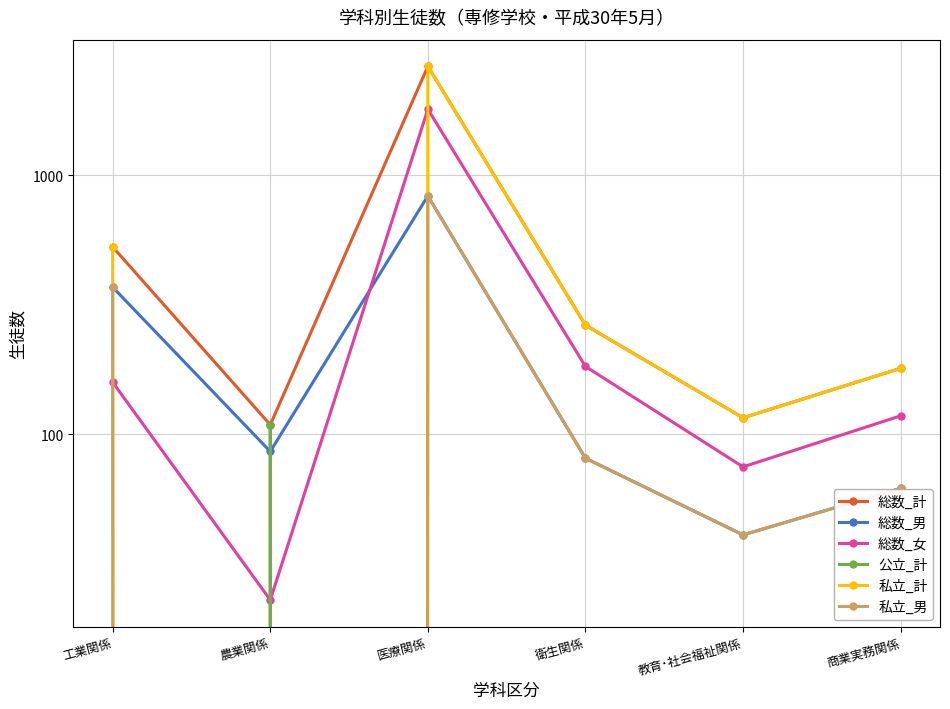

The value of 総数_男 at 農業関係 is 86. True or false?

True